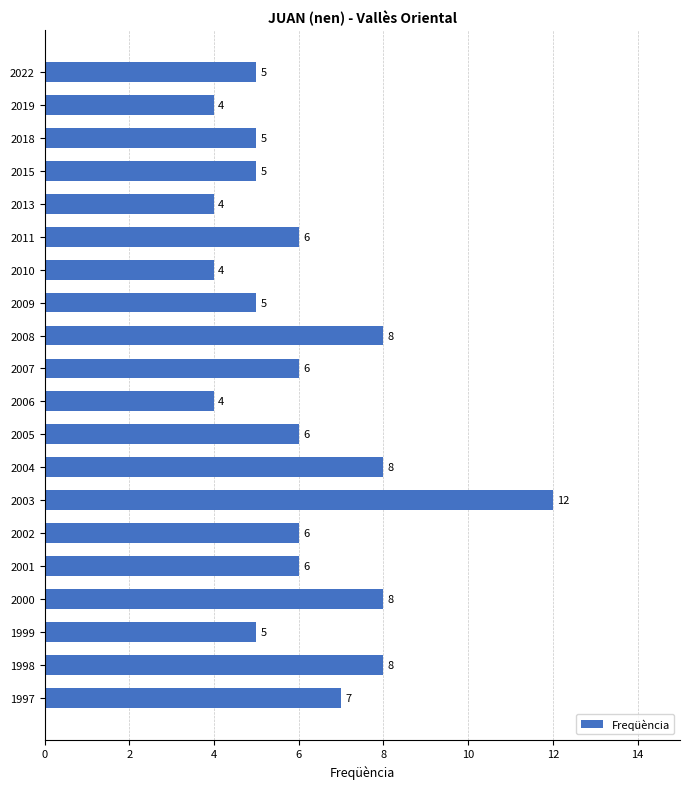

How many data points does each series have?

20